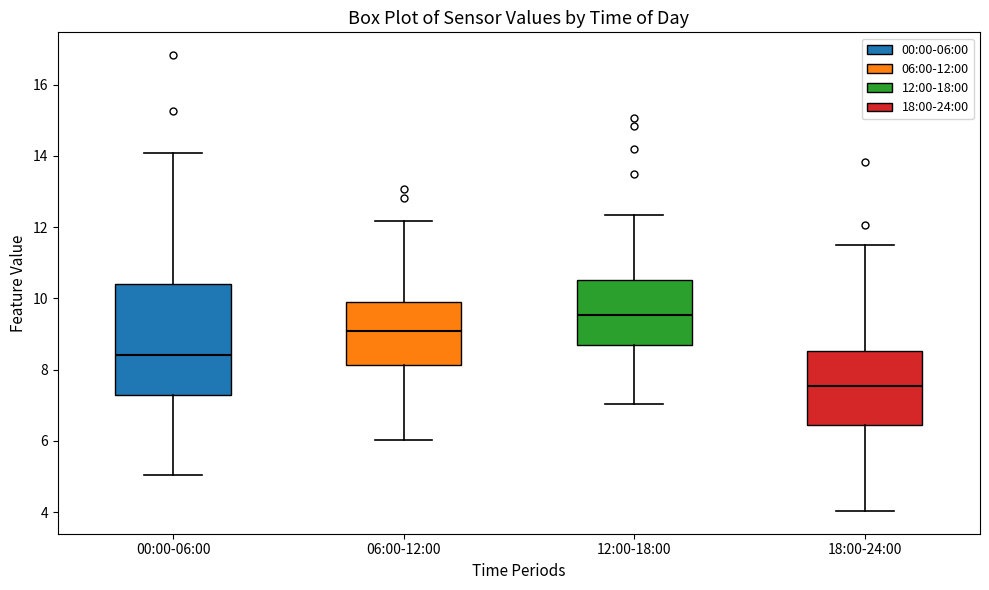

Reading left to right, read every box against the y-axis: the position of its median line, the range the box covers, and the ends of its whiskers. The values are not printed on the chart, so give them approximately, as read against the axis.

00:00-06:00: median 8.4, box 7.2 to 10.4, whiskers 5.0 to 14.0
06:00-12:00: median 9.0, box 8.2 to 9.8, whiskers 6.0 to 12.2
12:00-18:00: median 9.6, box 8.6 to 10.6, whiskers 7.0 to 12.4
18:00-24:00: median 7.6, box 6.4 to 8.6, whiskers 4.0 to 11.6